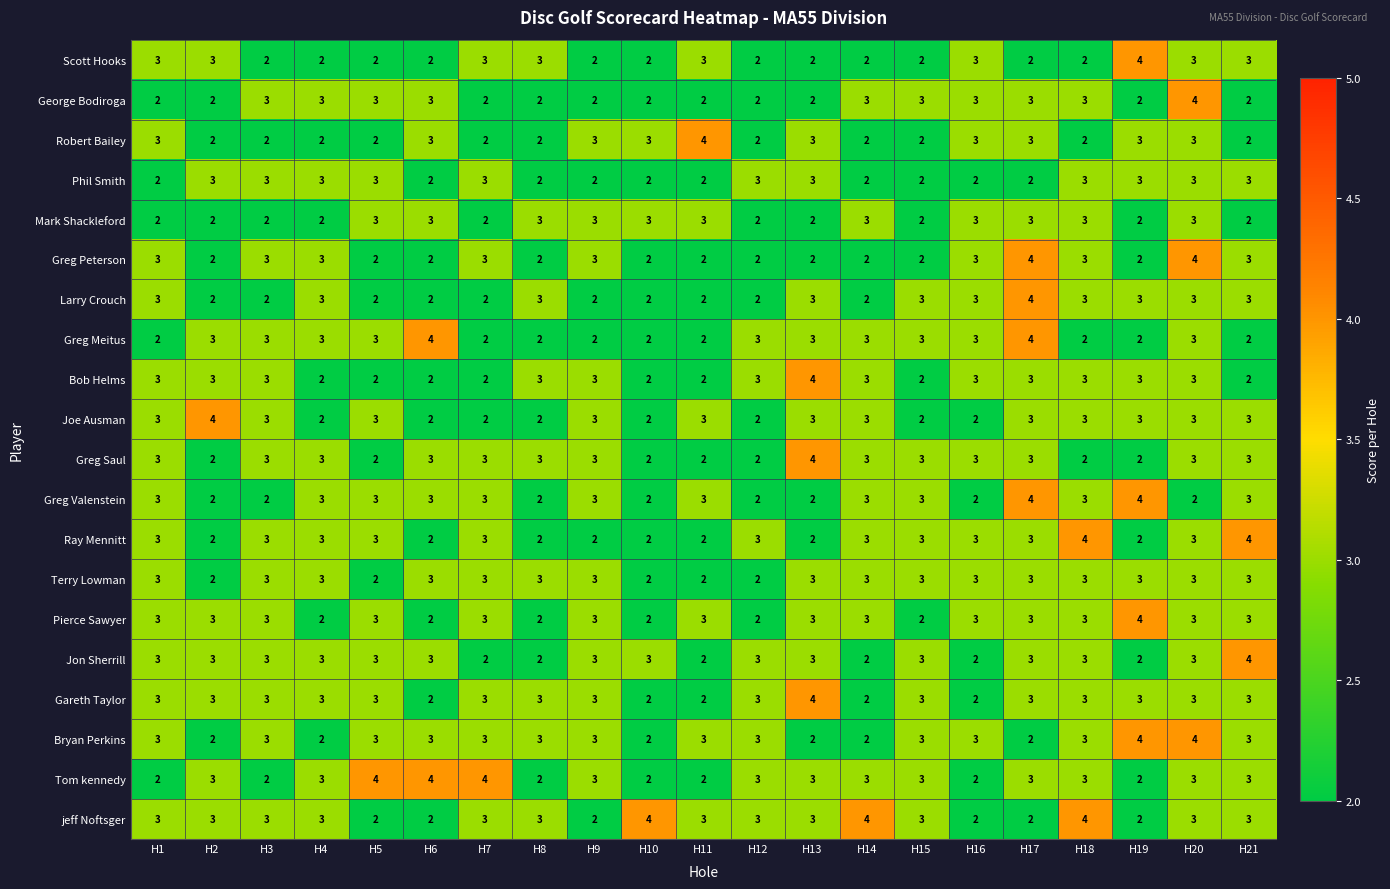

What is the sum of the Greg Saul values at H13 and H5?

6